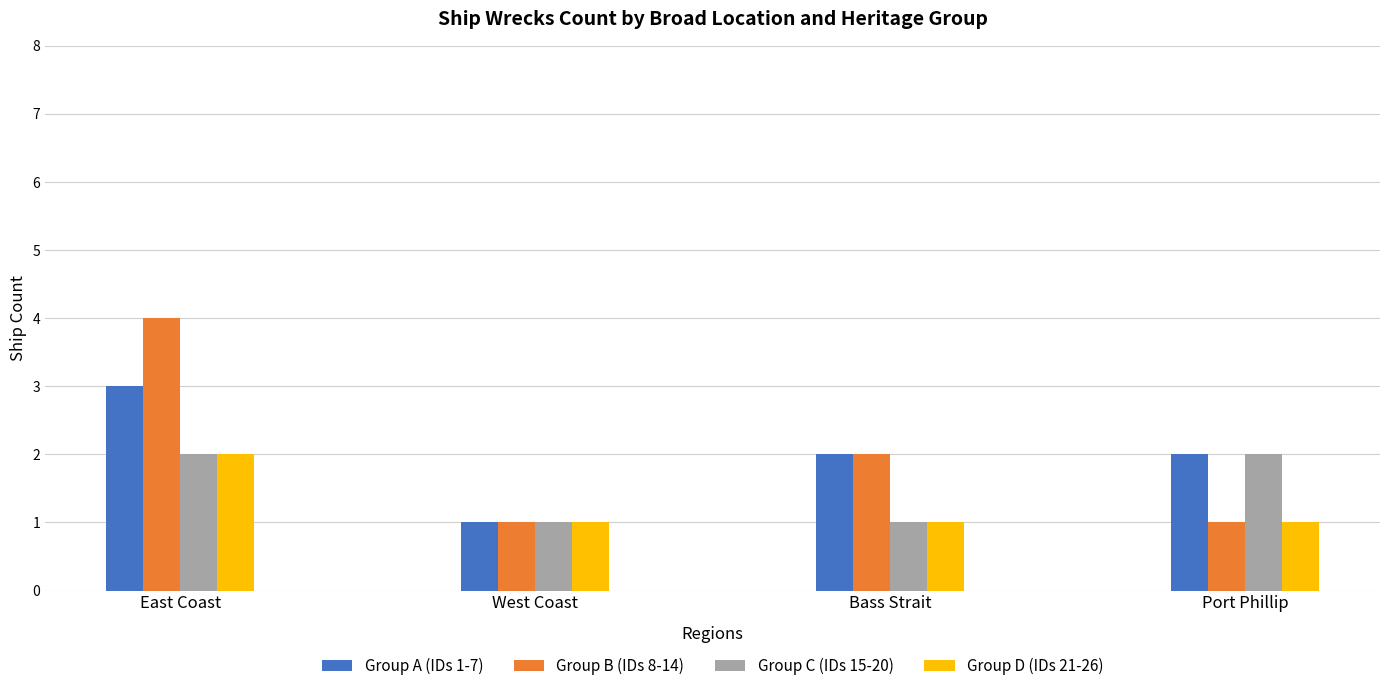

Count the Group C (IDs 15-20) values in the range 1 to 2.

4